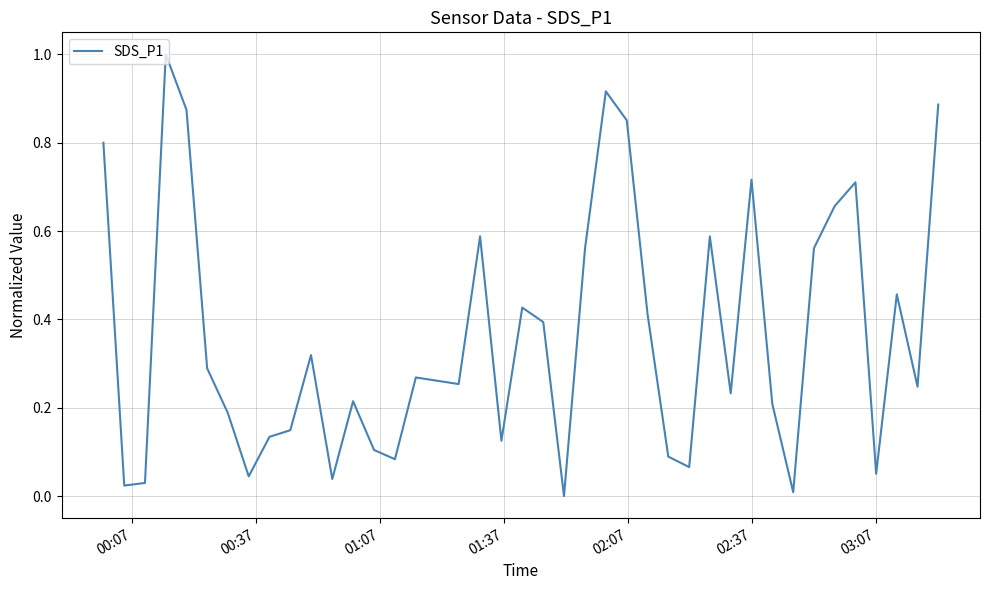

How many lines are shown in the chart?

1